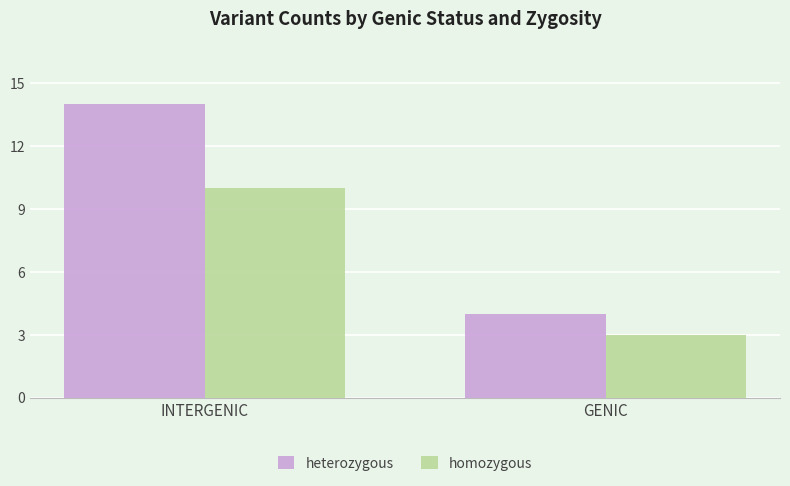

At which category is the sum across all series the highest?

INTERGENIC